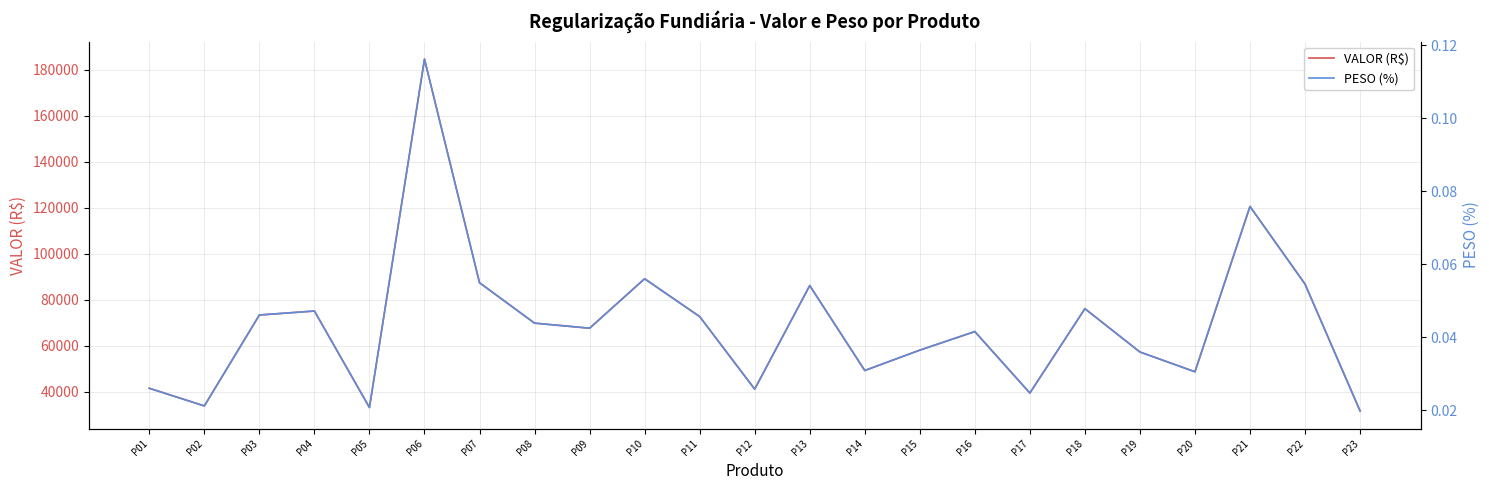

What is the difference between the highest and lowest values at P17?

39350.0